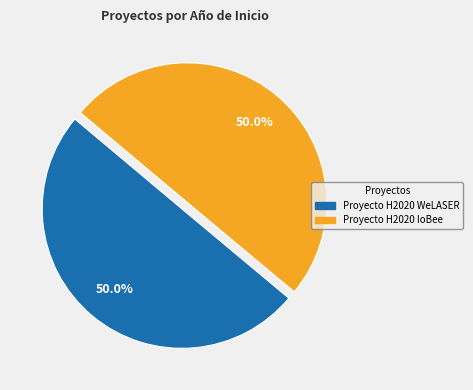

The Proyecto H2020 WeLASER slice represents 50% of the pie. True or false?

True